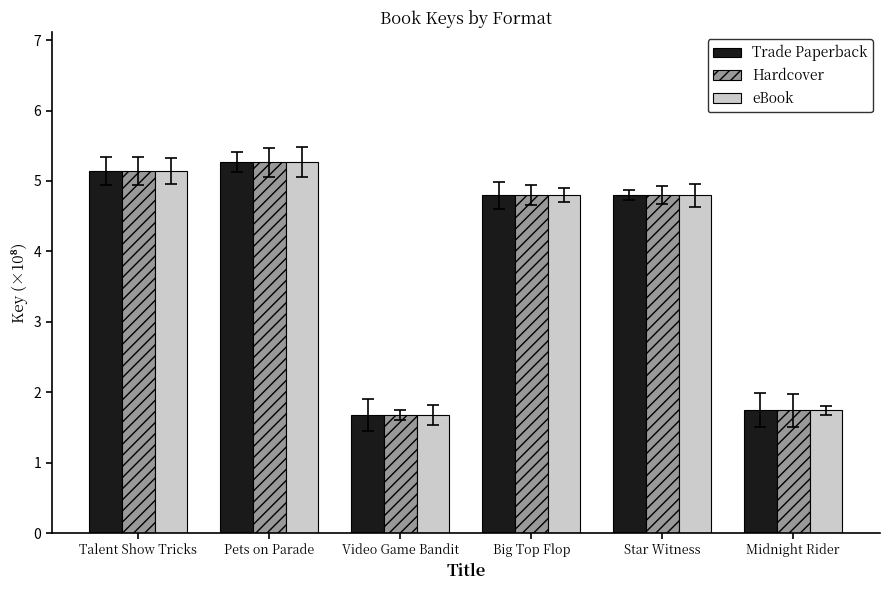

The eBook series shows 1.7 at Video Game Bandit. True or false?

True